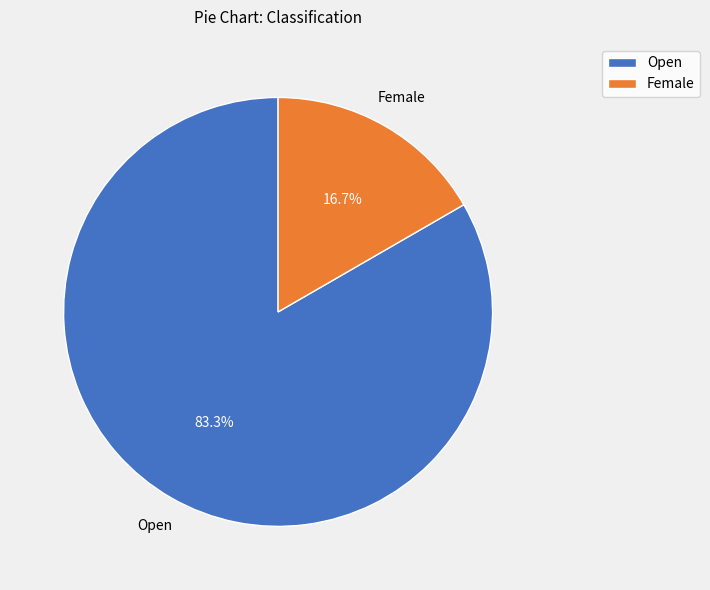

Between Female and Open, which is larger?

Open